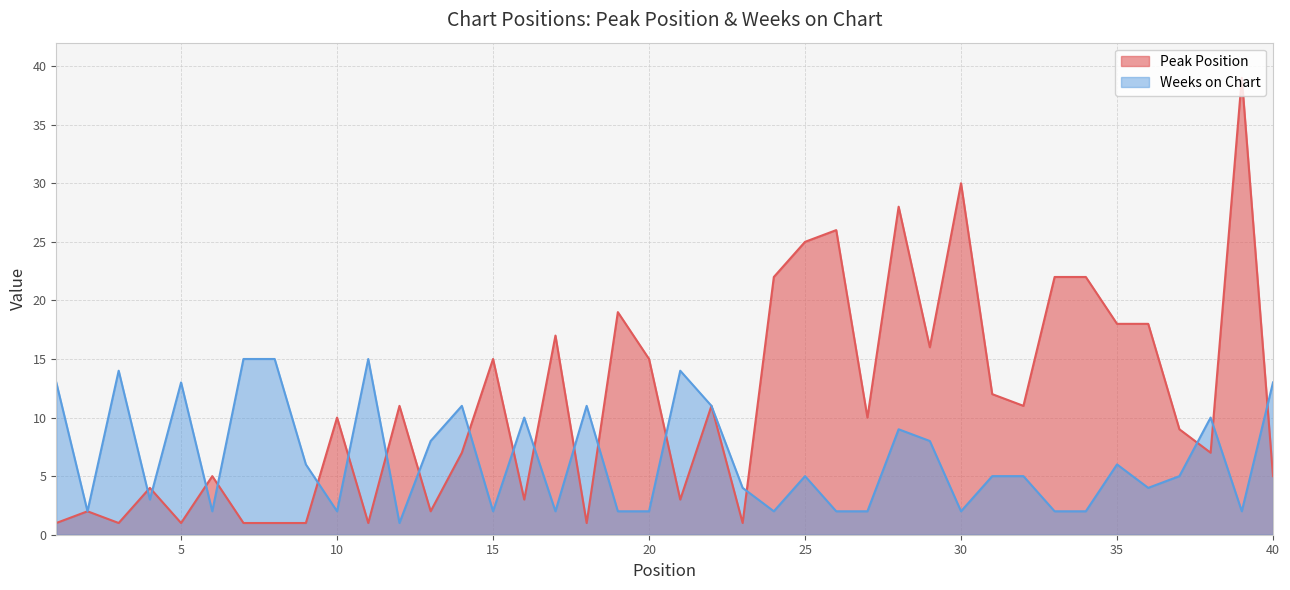

Between which two adjacent categories do Weeks on Chart and Peak Position first intersect?

3 and 4